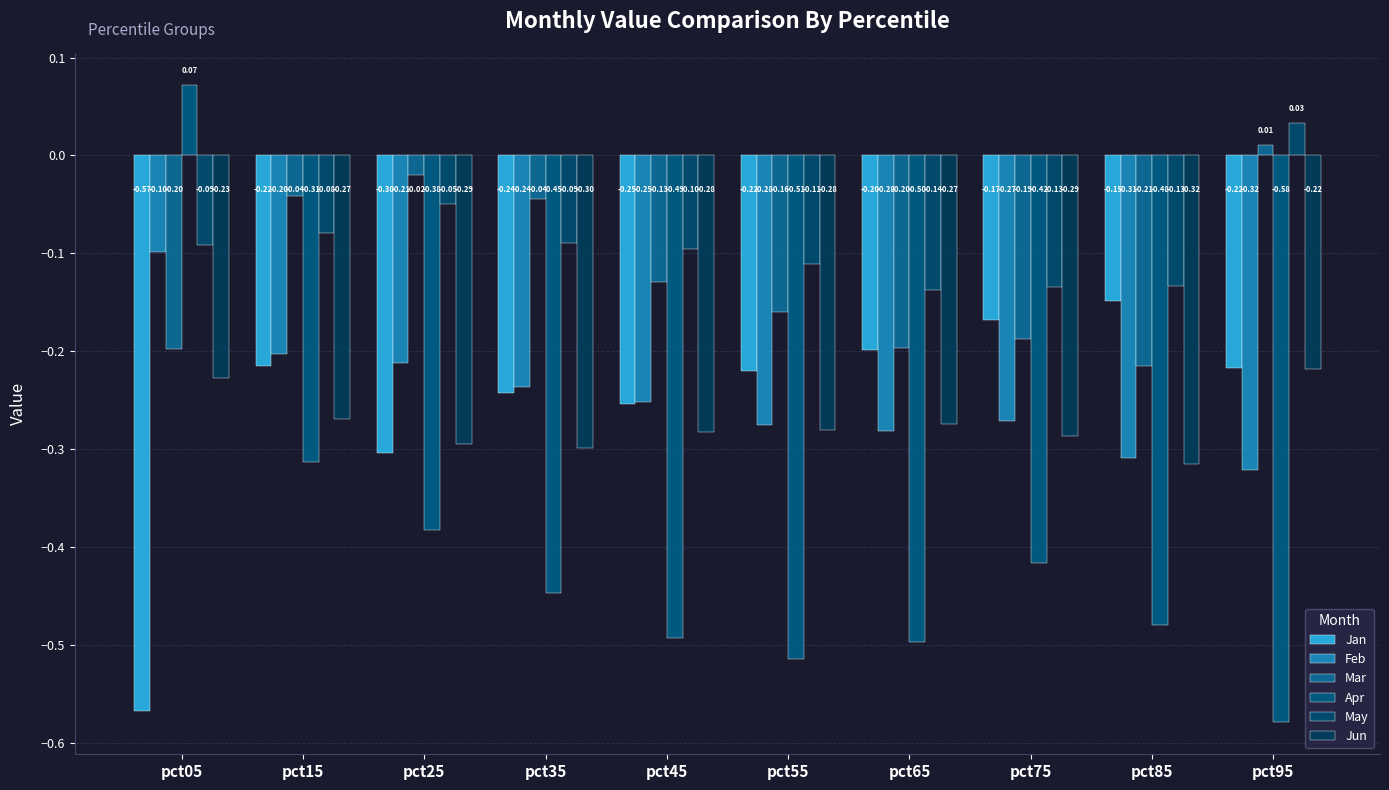

What is the minimum value for Mar?

-0.2